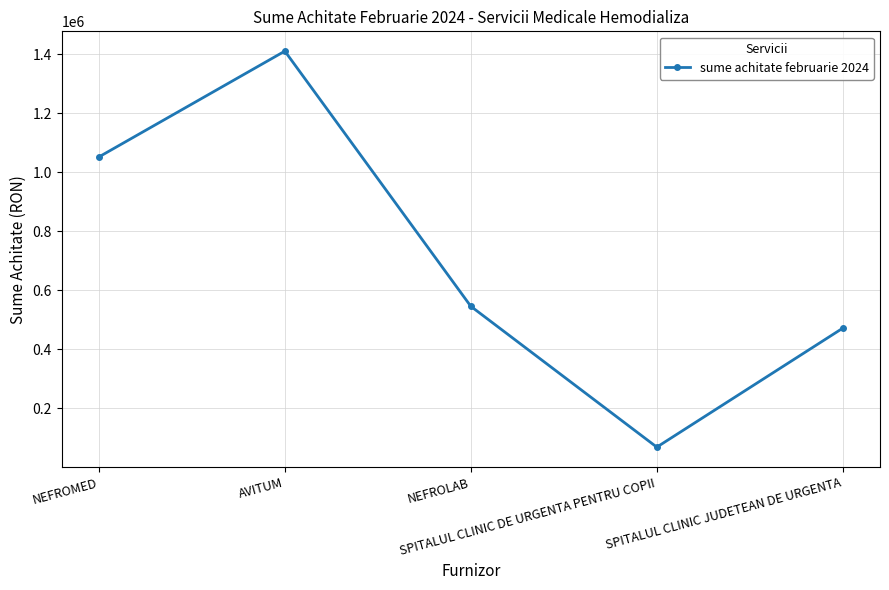

At which label does the data first exceed 545900?

NEFROMED